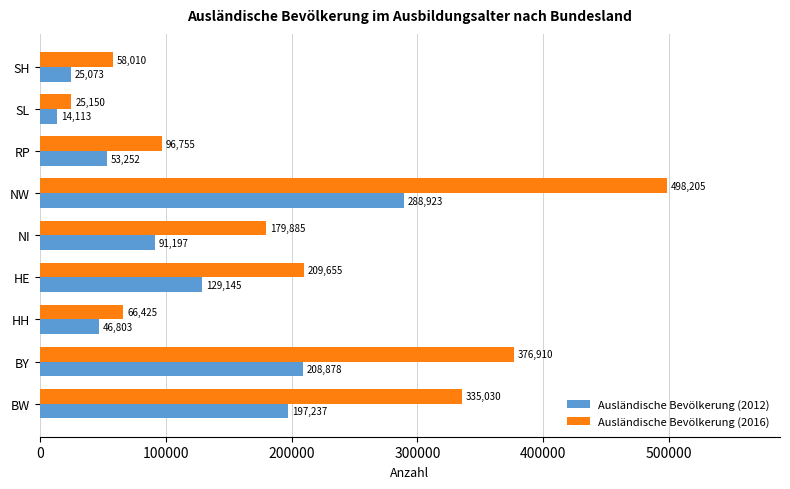

Where is Ausländische Bevölkerung (2016) nearest to the value 261677?

HE